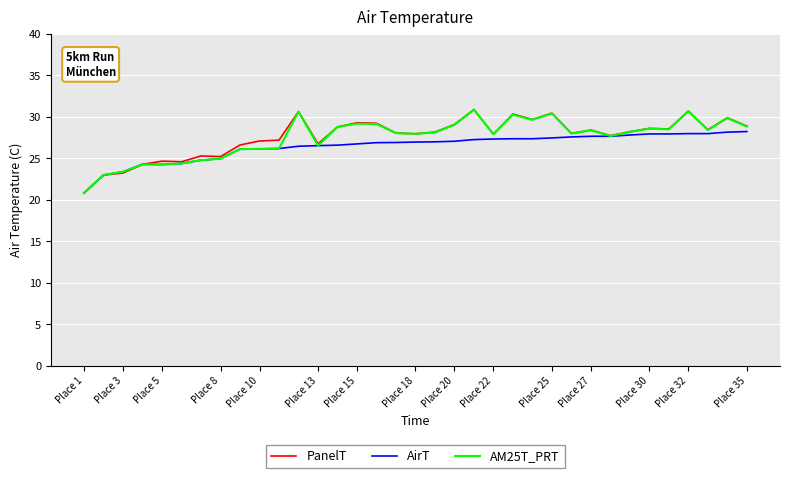

What are all the series names shown in the legend?

PanelT, AirT, AM25T_PRT